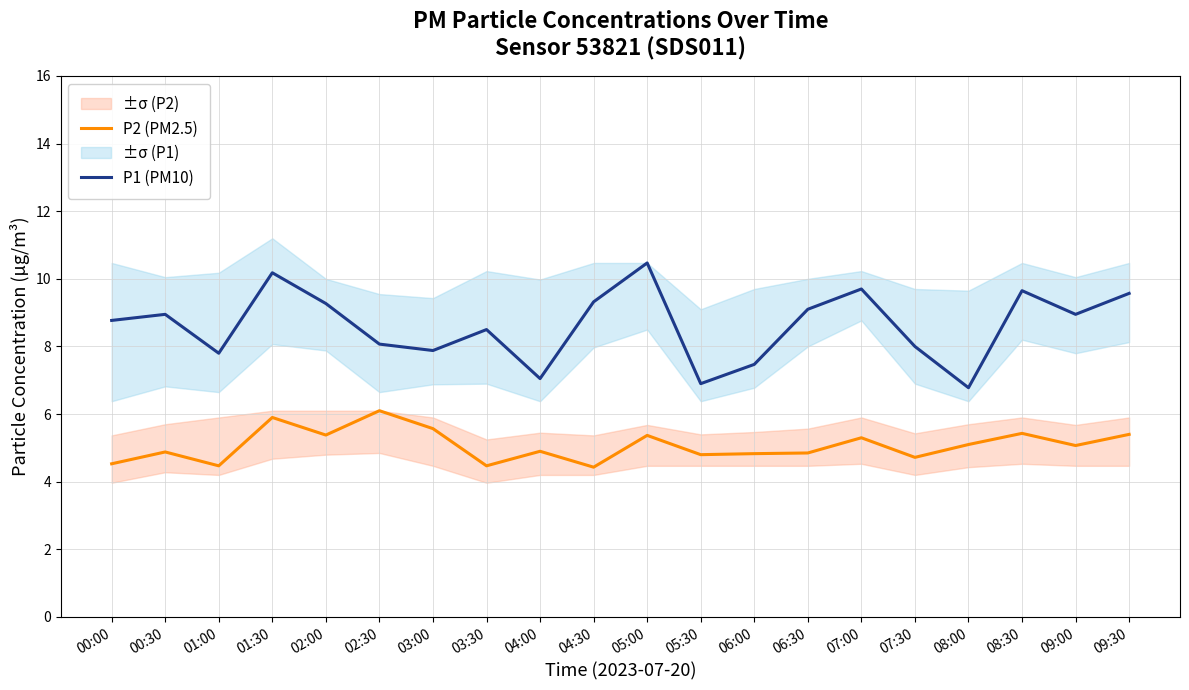

How many lines are shown in the chart?

2